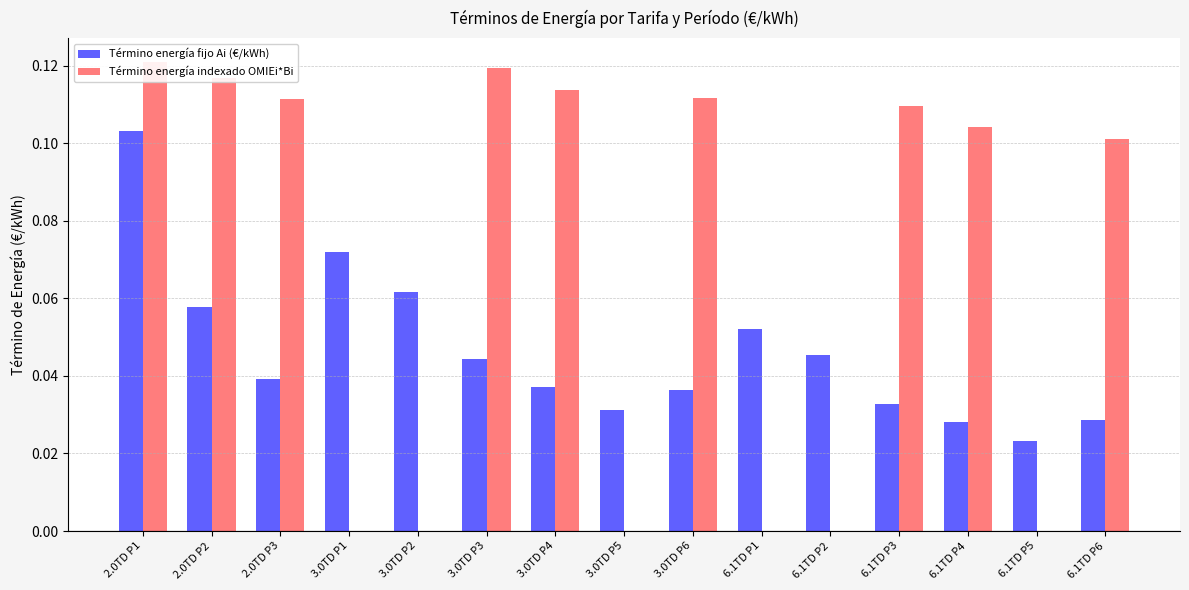

The Término energía indexado OMIEi*Bi series shows 0.1 at 6.1TD P4. True or false?

True